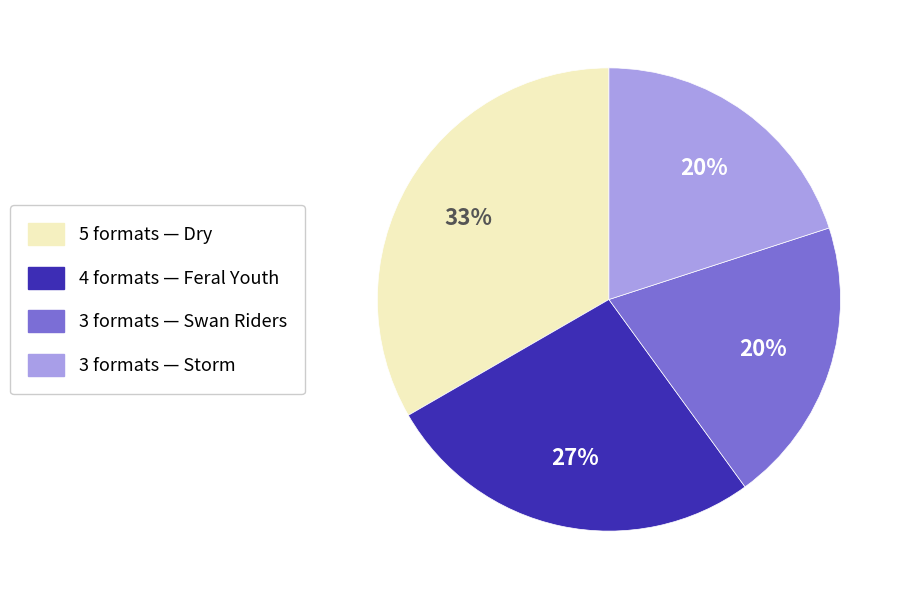

To the nearest percent, what is the difference between the largest and smallest slice percentages?

13%